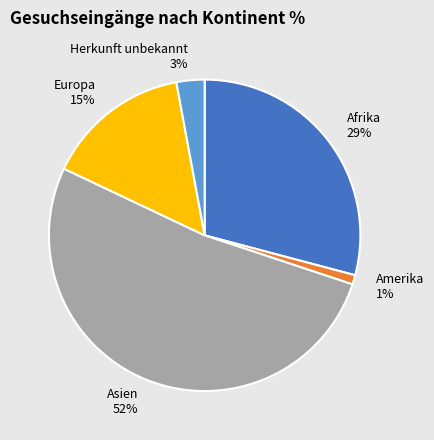

To the nearest percent, what percentage of the pie is Afrika?

29%